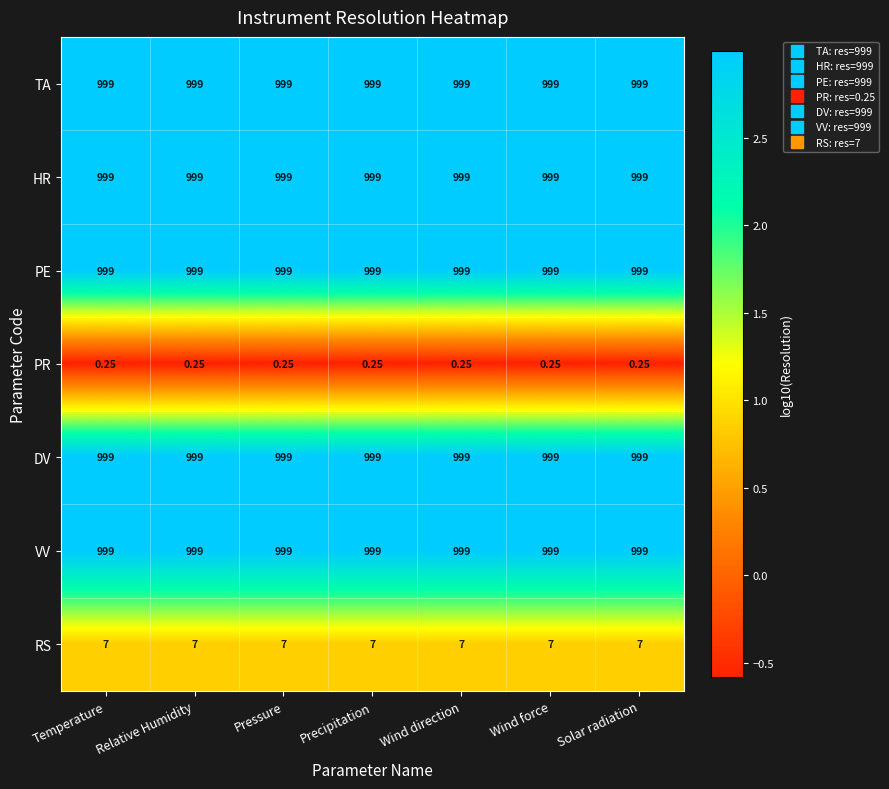

Is the value of PR at Wind force greater than the value of DV at Relative Humidity?

No